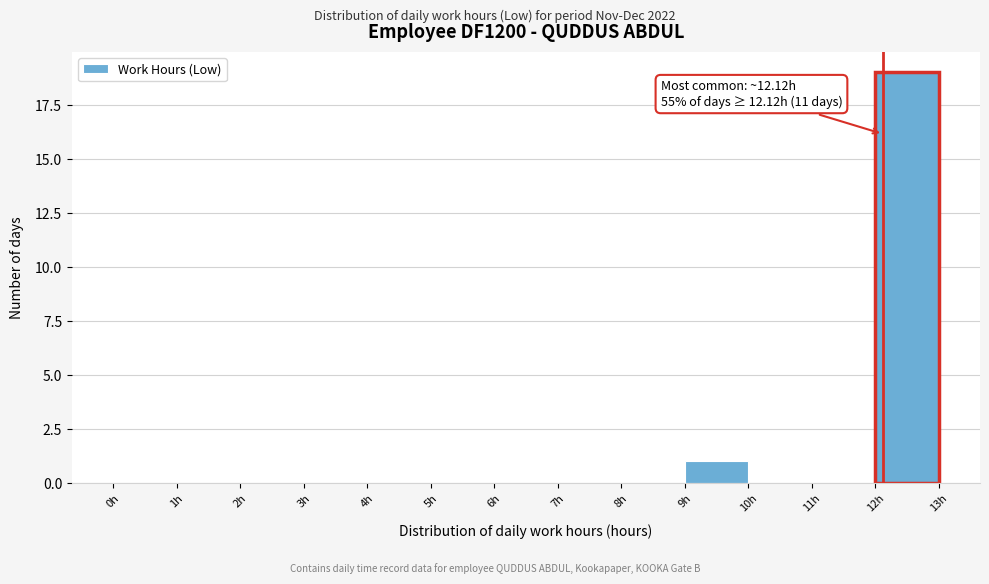

Which range on the x-axis has the tallest bar?

12 to 13